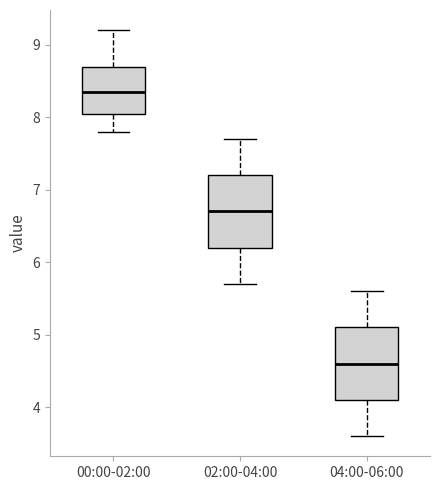

Reading left to right, read every box against the y-axis: the position of its median line, the range the box covers, and the ends of its whiskers. The values are not printed on the chart, so give them approximately, as read against the axis.

00:00-02:00: median 8.4, box 8.1 to 8.7, whiskers 7.8 to 9.2
02:00-04:00: median 6.7, box 6.2 to 7.2, whiskers 5.7 to 7.7
04:00-06:00: median 4.6, box 4.1 to 5.1, whiskers 3.6 to 5.6